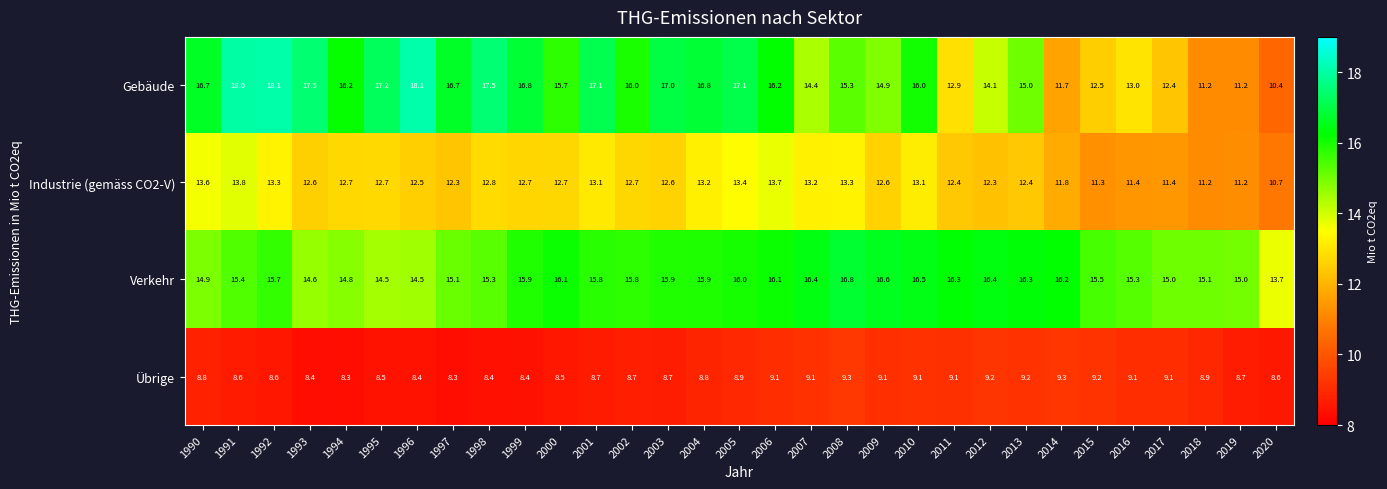

True or false: Verkehr has a value of 15.9 at 2004.

True